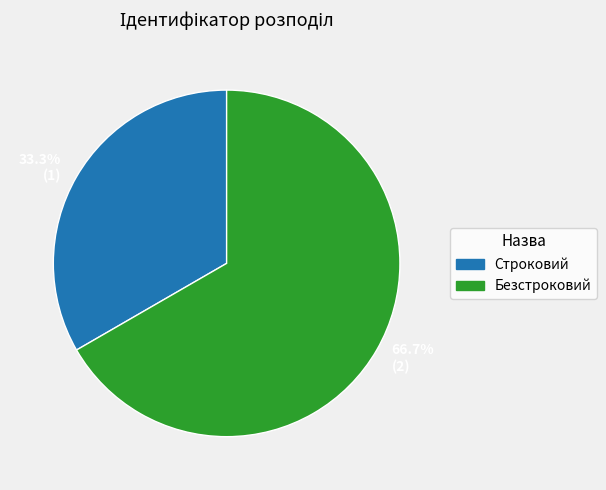

Rank the categories by value from lowest to highest.

33.3% (1), 66.7% (2)